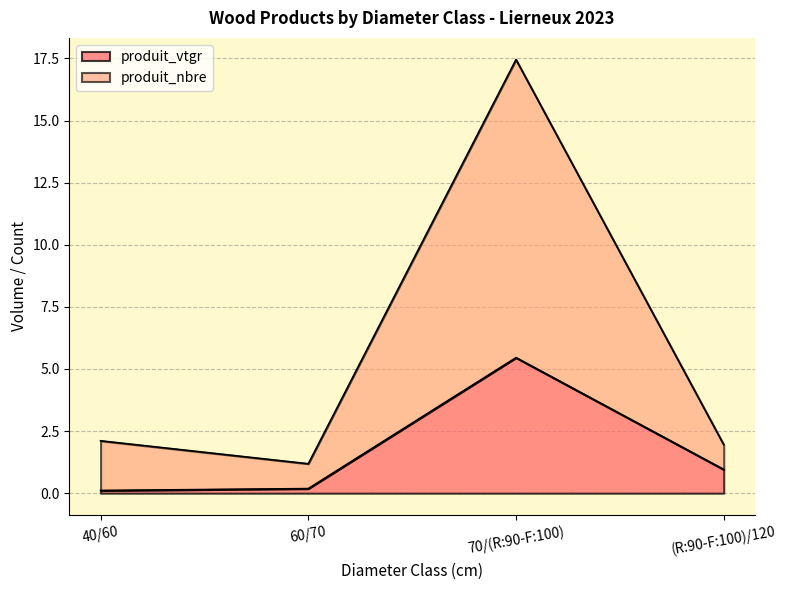

True or false: produit_vtgr and produit_nbre intersect in this chart.

False